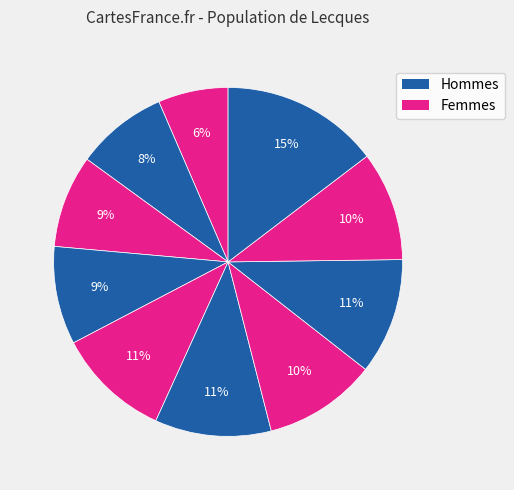

How many segments does this pie chart have?

10